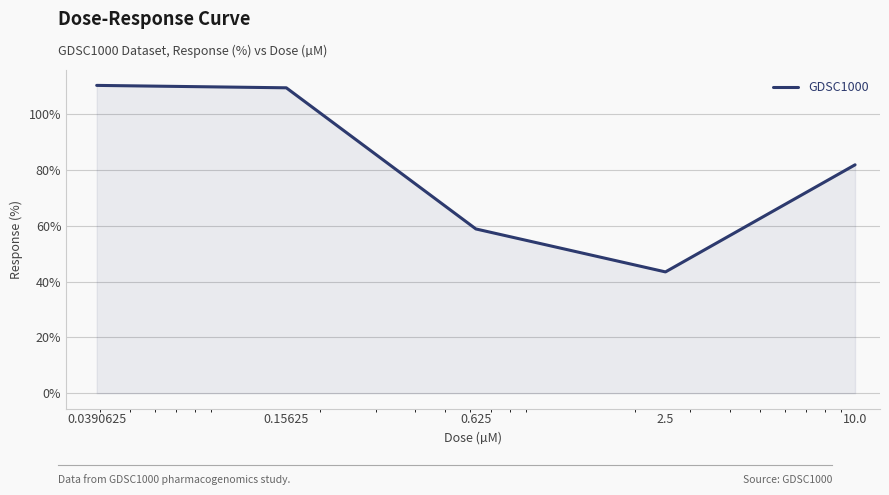

Reading right to left, transcribe all the data shown in this chart.

81.9	43.5	58.9	109.5	110.4